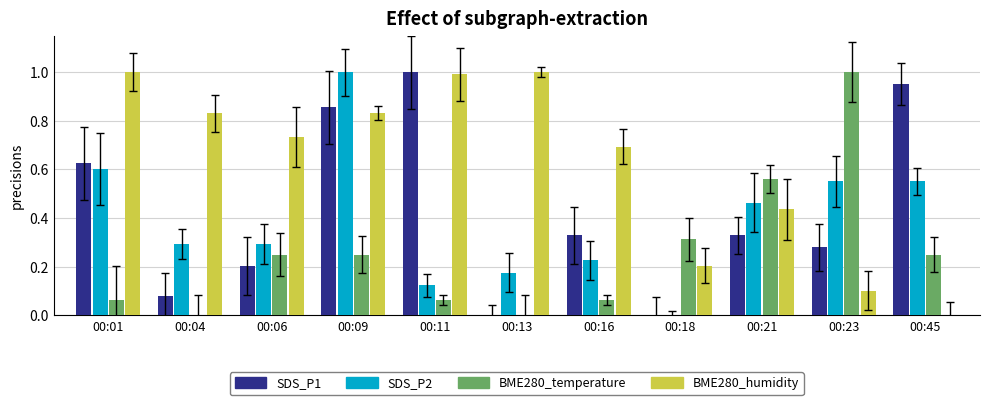

Reading left to right, transcribe all the data shown in this chart.

SDS_P1: 0.6	0.1	0.2	0.9	1.0	0.0	0.3	0.0	0.3	0.3	1.0
SDS_P2: 0.6	0.3	0.3	1.0	0.1	0.2	0.2	0.0	0.5	0.6	0.6
BME280_temperature: 0.1	0.0	0.2	0.2	0.1	0.0	0.1	0.3	0.6	1.0	0.2
BME280_humidity: 1.0	0.8	0.7	0.8	1.0	1.0	0.7	0.2	0.4	0.1	0.0